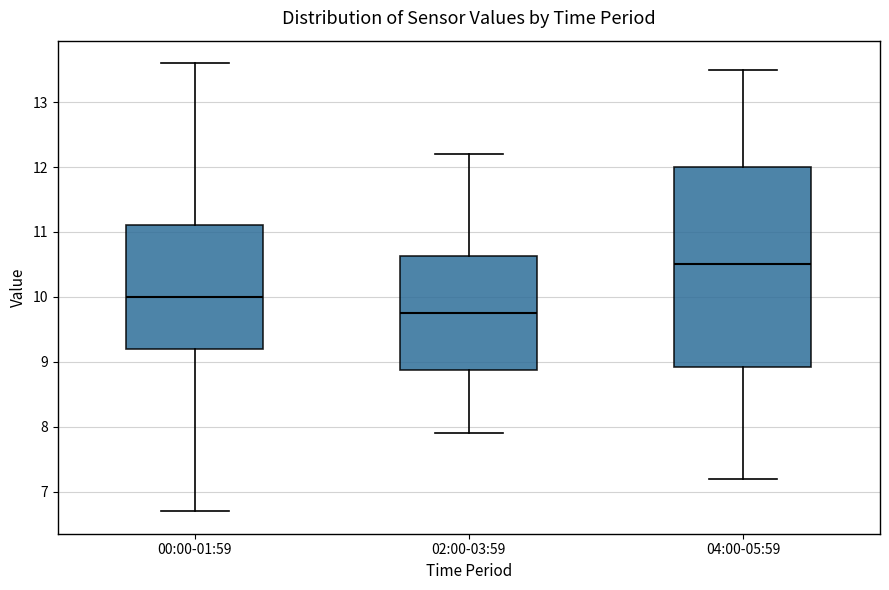

Where does the upper whisker of the box for 02:00-03:59 end on the y-axis? The values are not printed on the chart, so give them approximately, as read against the axis.

12.2